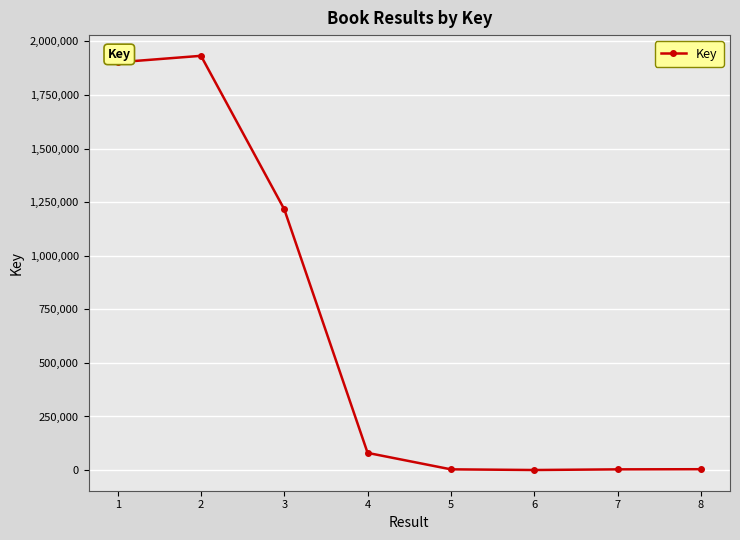

What is the difference between the second highest and second lowest values?

1899184